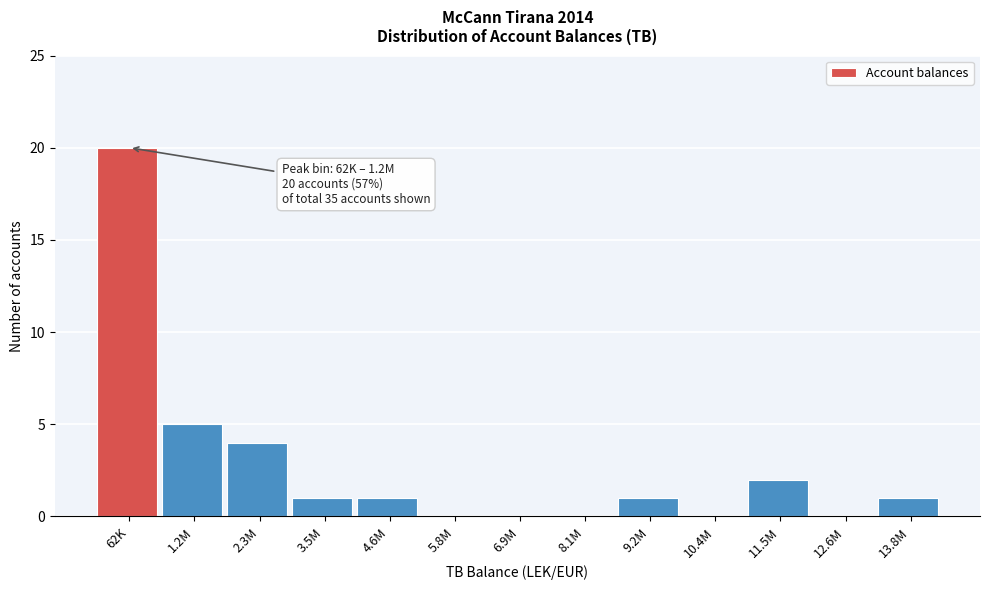

Reading left to right, extract all data points from this chart.

62K=20	1.2M=5	2.3M=4	3.5M=1	4.6M=1	5.8M=0	6.9M=0	8.1M=0	9.2M=1	10.4M=0	11.5M=2	12.6M=0	13.8M=1